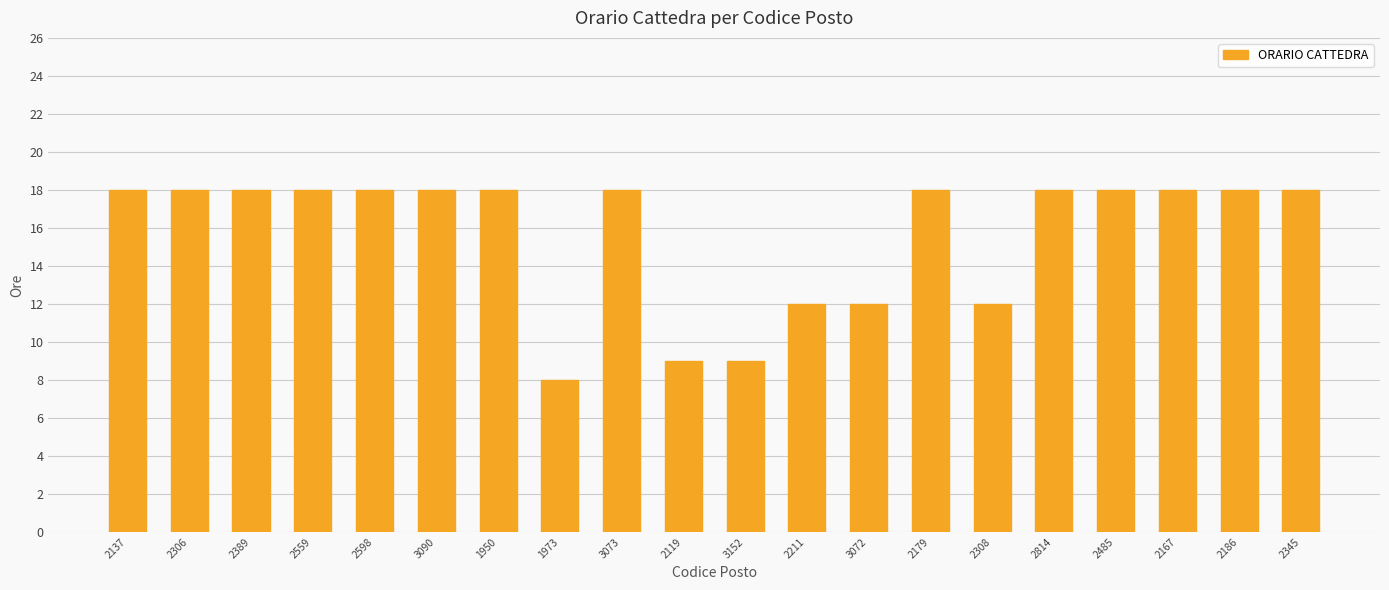

Which has a higher value, 2211 or 2389?

2389